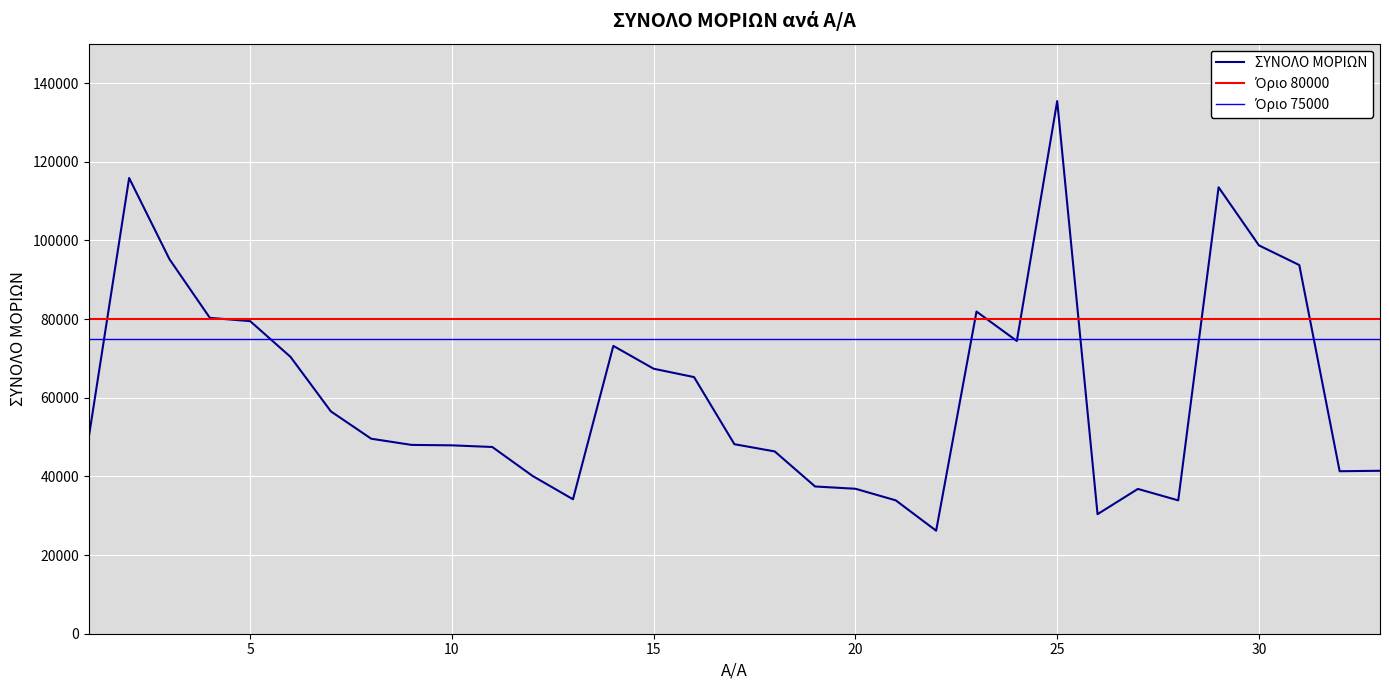

Which category has the lowest value across all series?

22